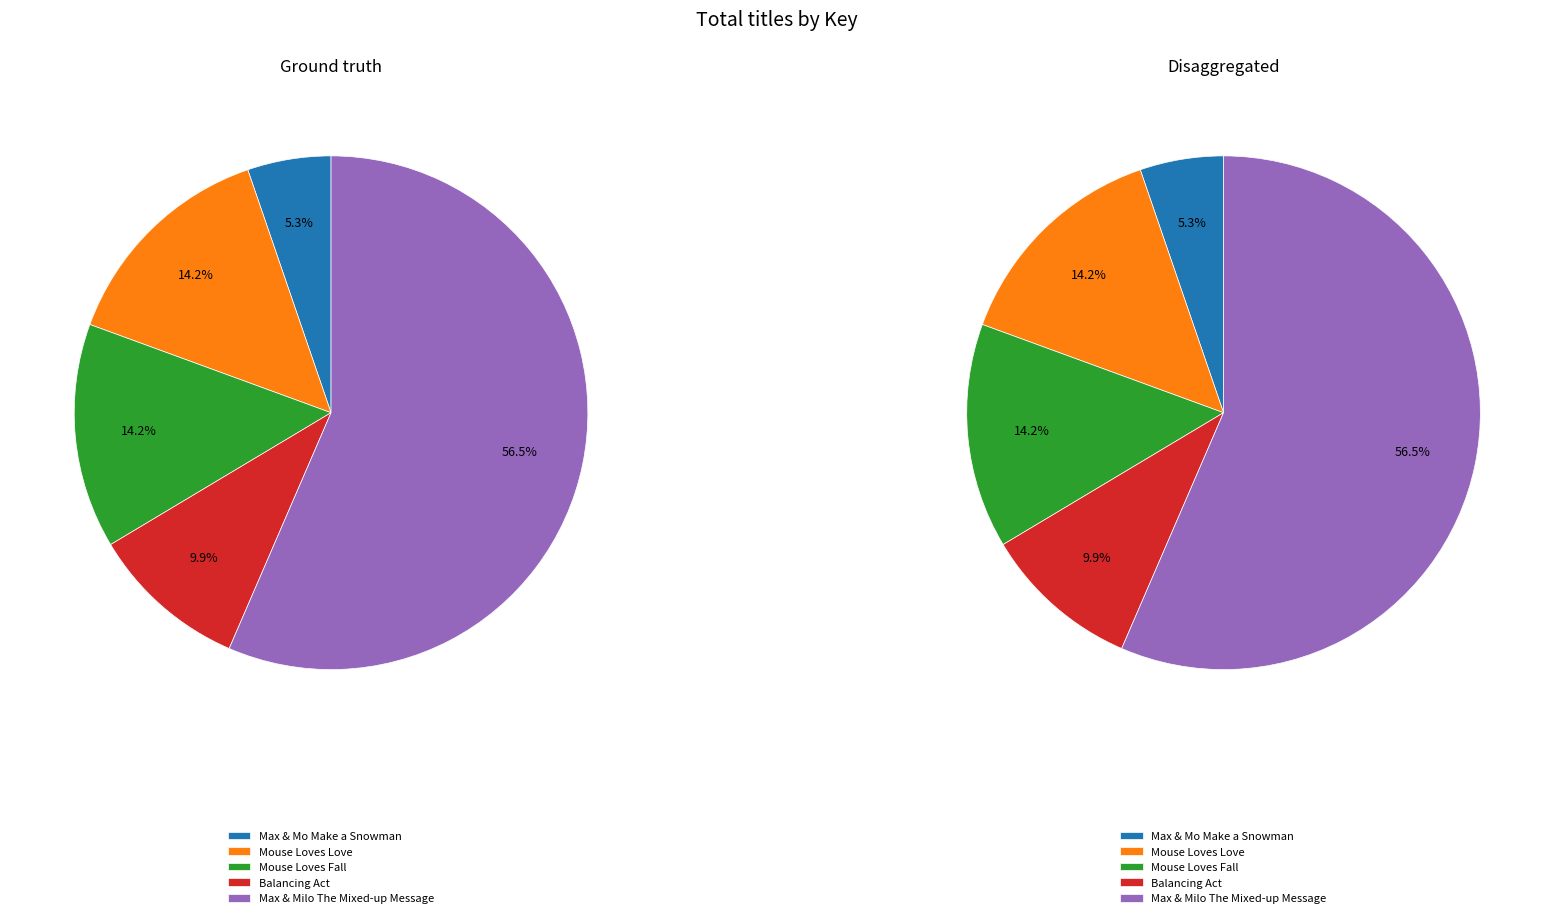

How many segments does this pie chart have?

5